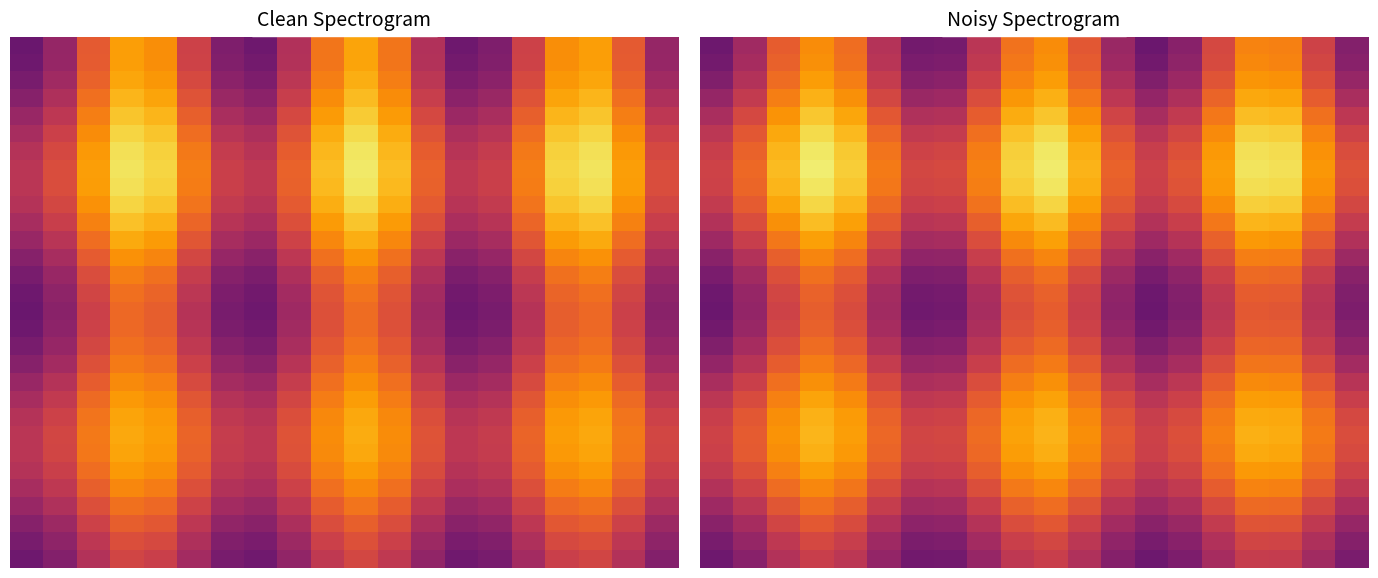

Which category has the lowest value across all series?

13